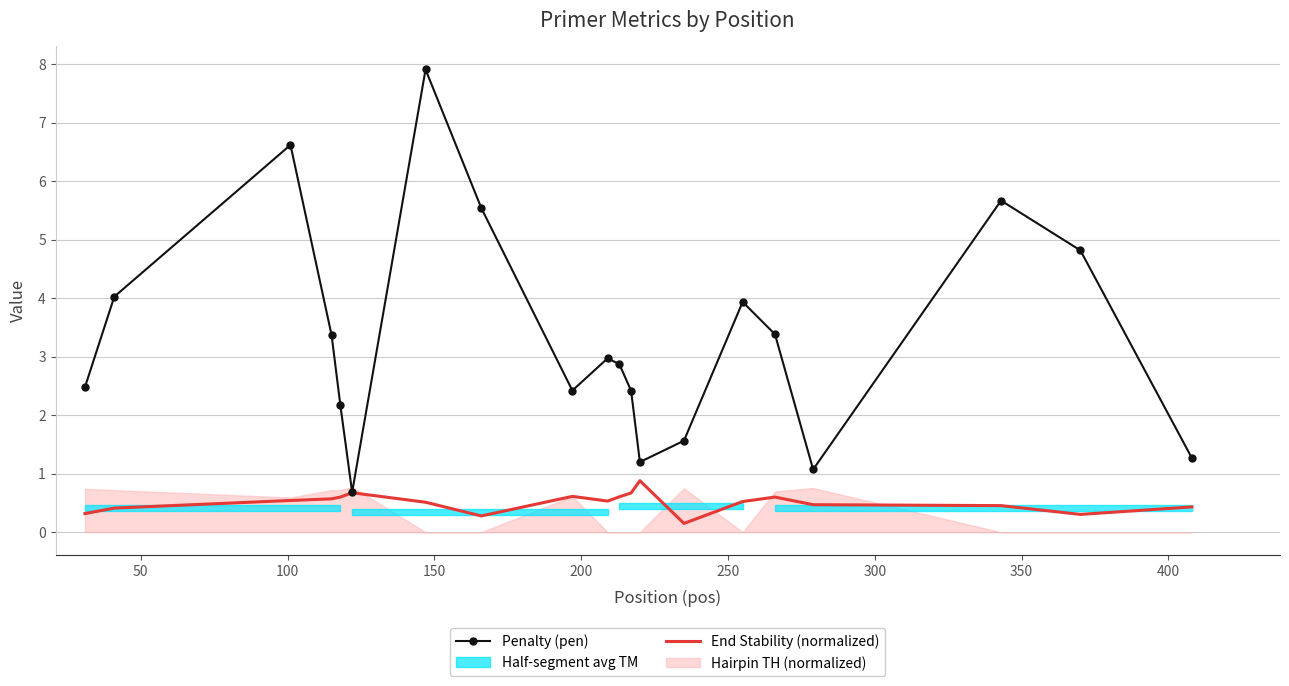

Count the End Stability (normalized) values in the range 0 to 1.

20